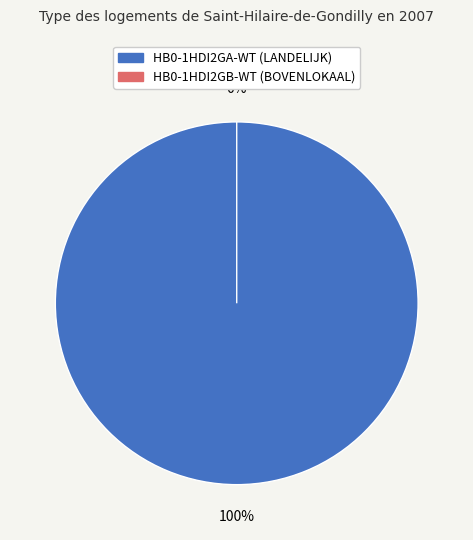

The HB0-1HDI2GB-WT slice represents 11% of the pie. True or false?

False